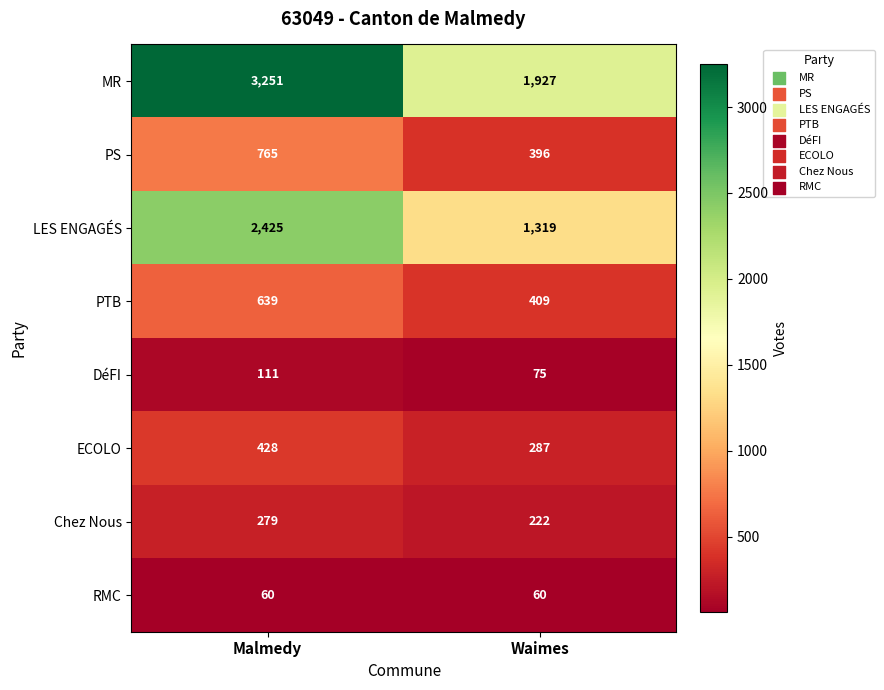

Reading left to right, transcribe all the data shown in this chart.

MR: 3251	1927
PS: 765	396
LES ENGAGÉS: 2425	1319
PTB: 639	409
DéFI: 111	75
ECOLO: 428	287
Chez Nous: 279	222
RMC: 60	60